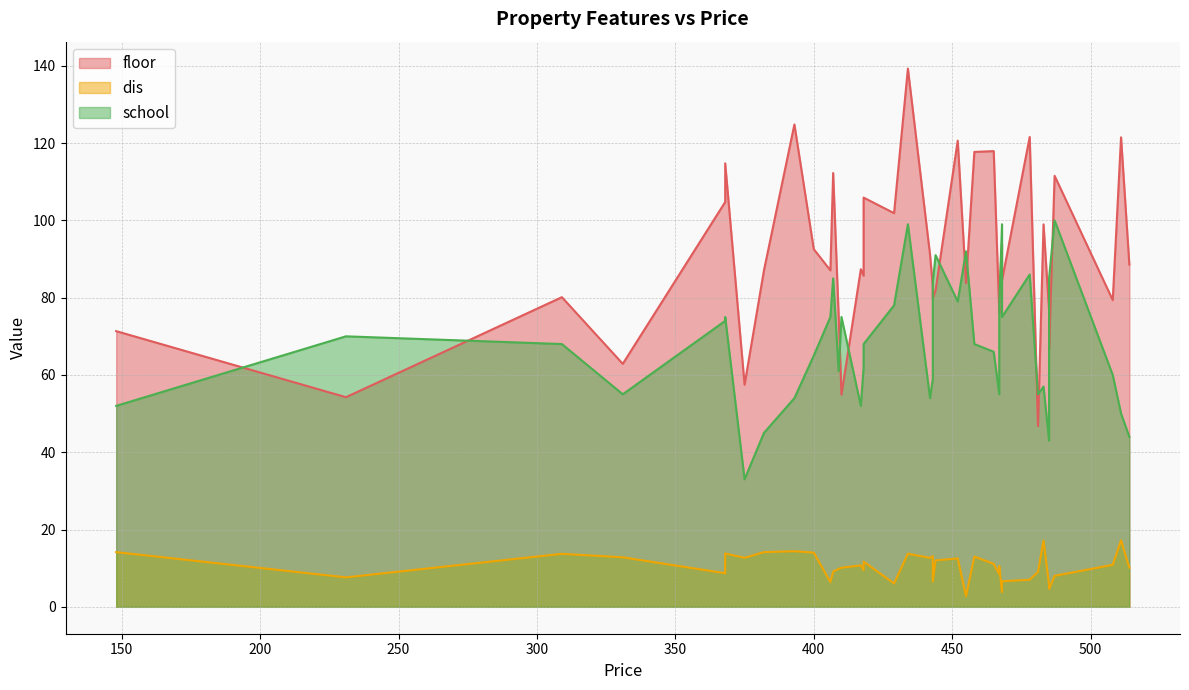

How many data points does each series have?

40